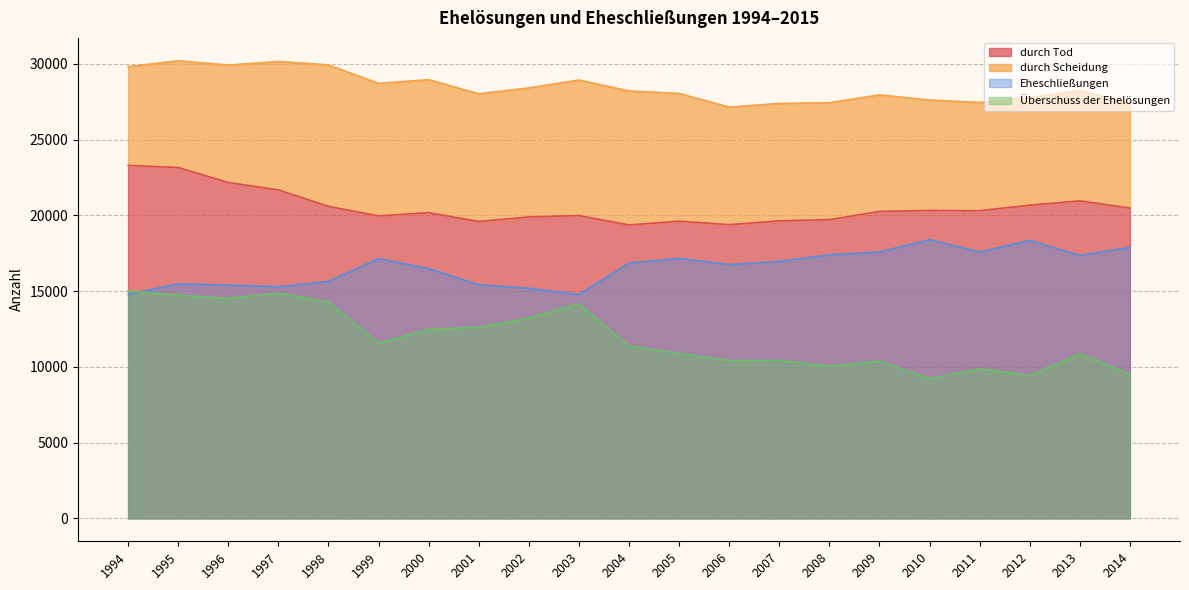

How many interior local peaks does the durch Tod series have?

5